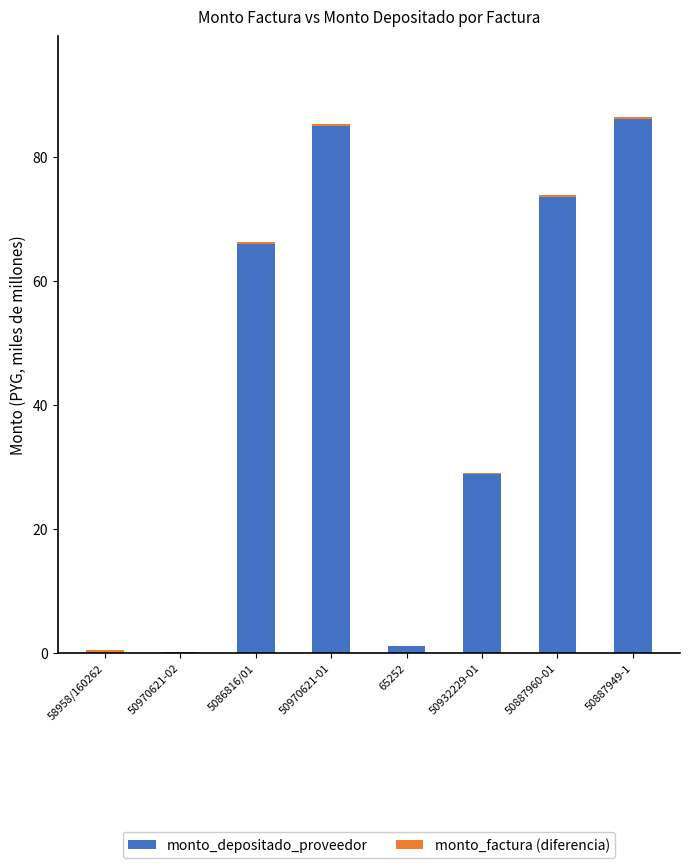

The value of monto_depositado_proveedor at 50887949-1 is 46.7. True or false?

False